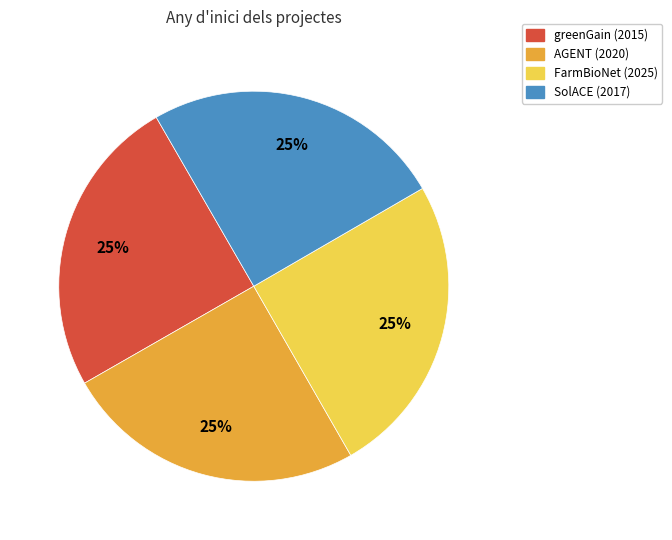

Approximately how many times larger is the value at SolACE (2017) compared to AGENT (2020)?

1.0